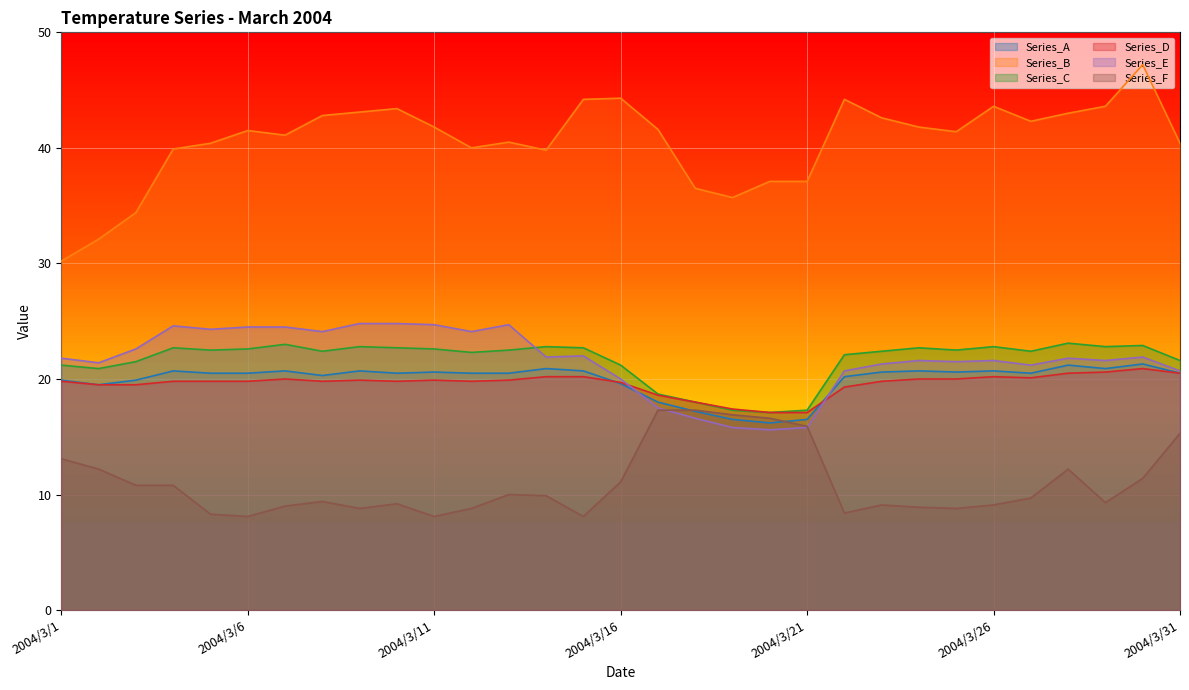

How many lines are shown in the chart?

6